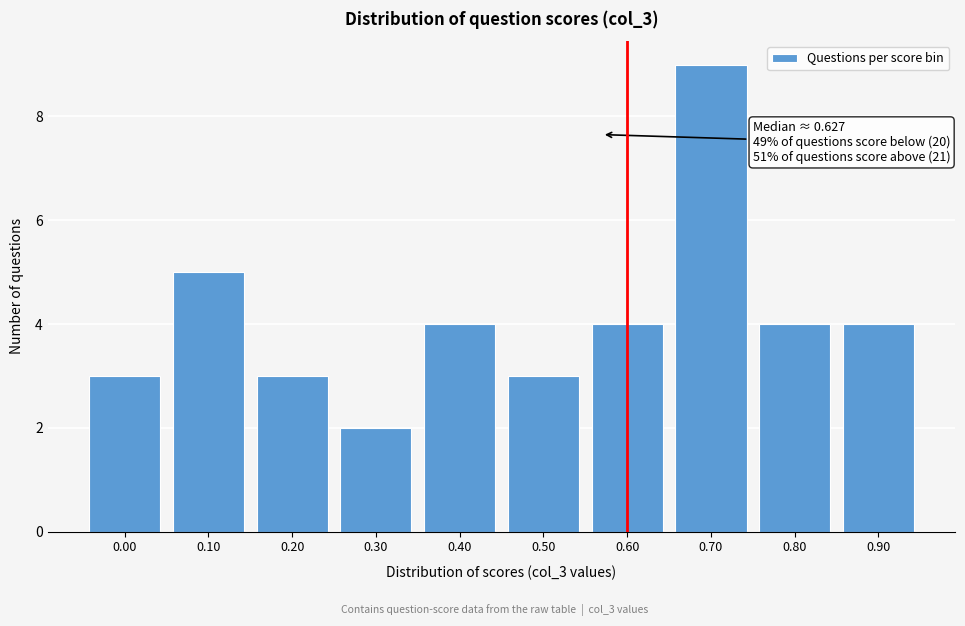

Reading left to right, transcribe all the data shown in this chart.

0.00=3	0.10=5	0.20=3	0.30=2	0.40=4	0.50=3	0.60=4	0.70=9	0.80=4	0.90=4